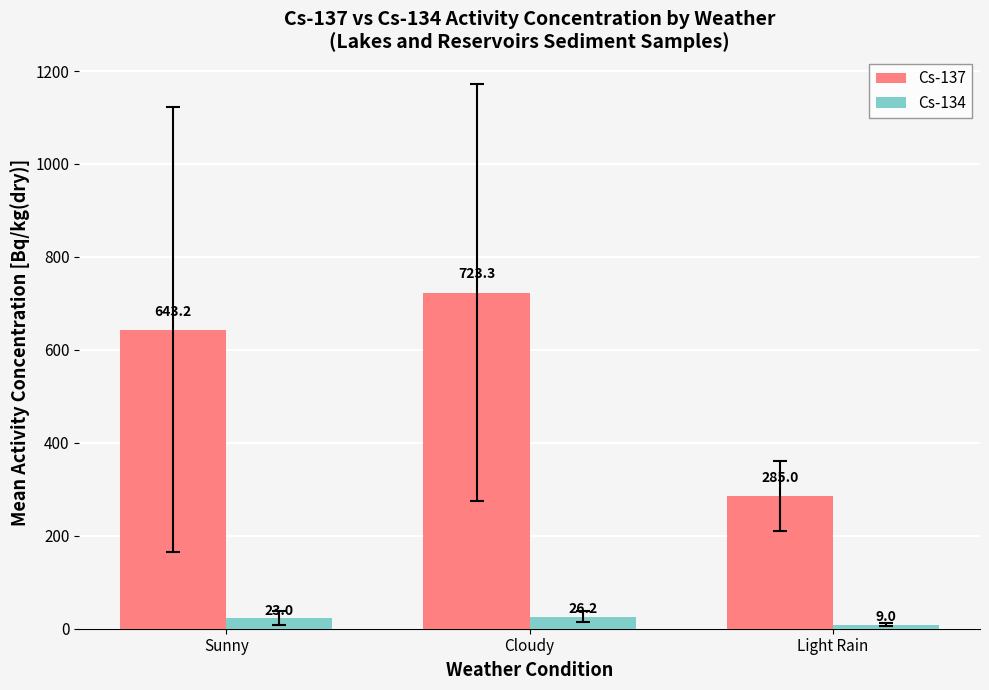

Reading right to left, transcribe all the data shown in this chart.

Cs-137: Light Rain=285.0	Cloudy=723.3	Sunny=643.2
Cs-134: Light Rain=9.0	Cloudy=26.2	Sunny=23.0